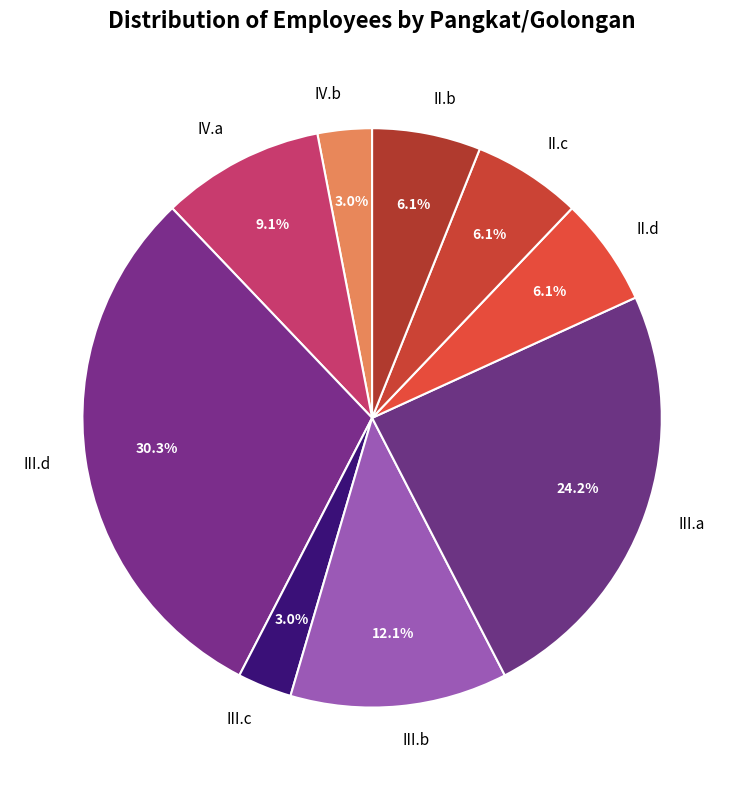

How many segments does this pie chart have?

9